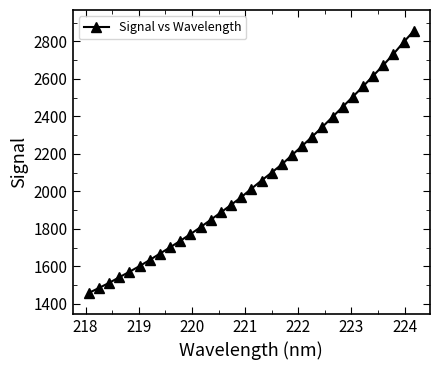

What is the difference between the maximum and minimum values?

1398.1